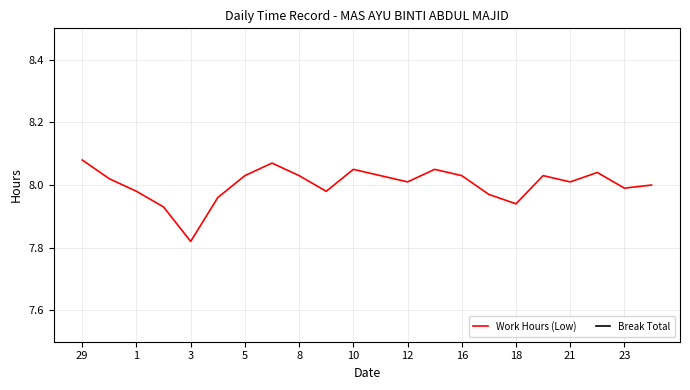

True or false: Break Total has more than 0 interior local peaks.

False